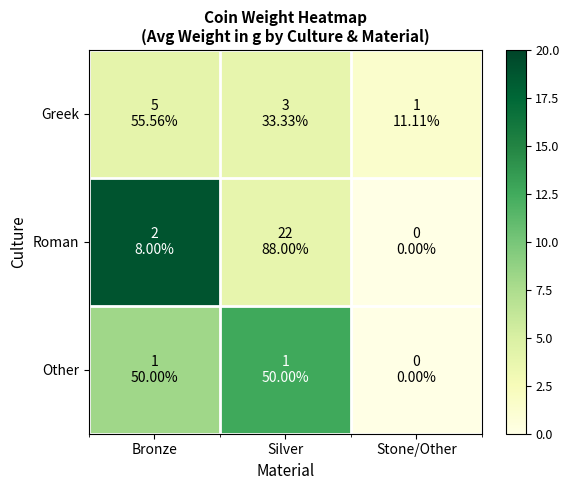

List the series in order of their peak value, highest first.

Roman, Other, Greek